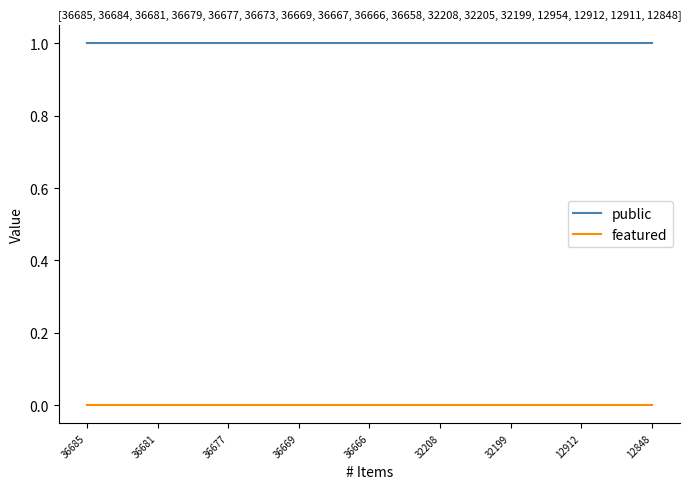

List the series in order of their peak value, lowest first.

featured, public